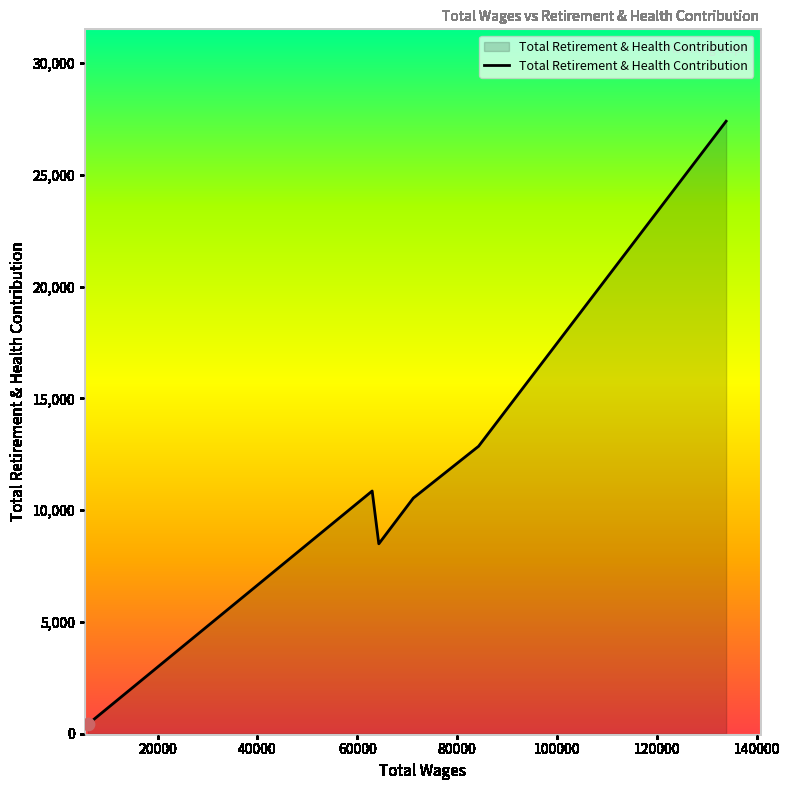

What is the average value?

11764